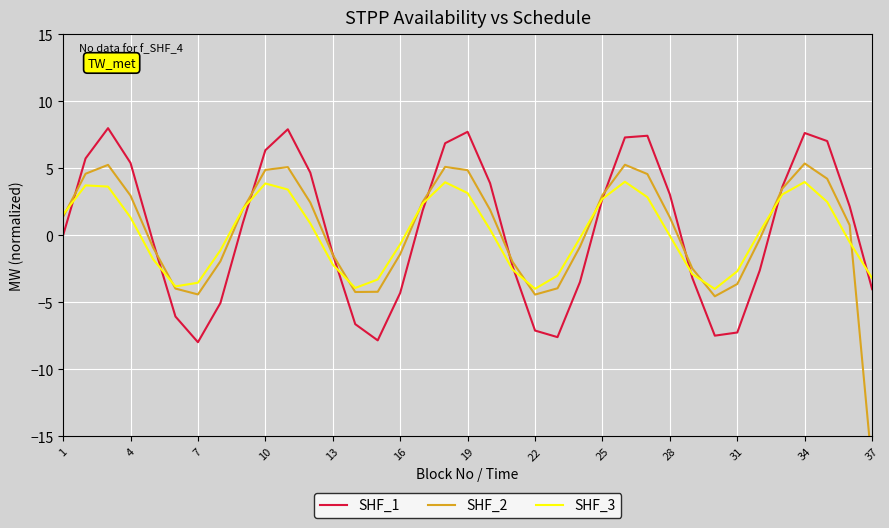

The SHF_1 series shows 1.6 at 19. True or false?

False